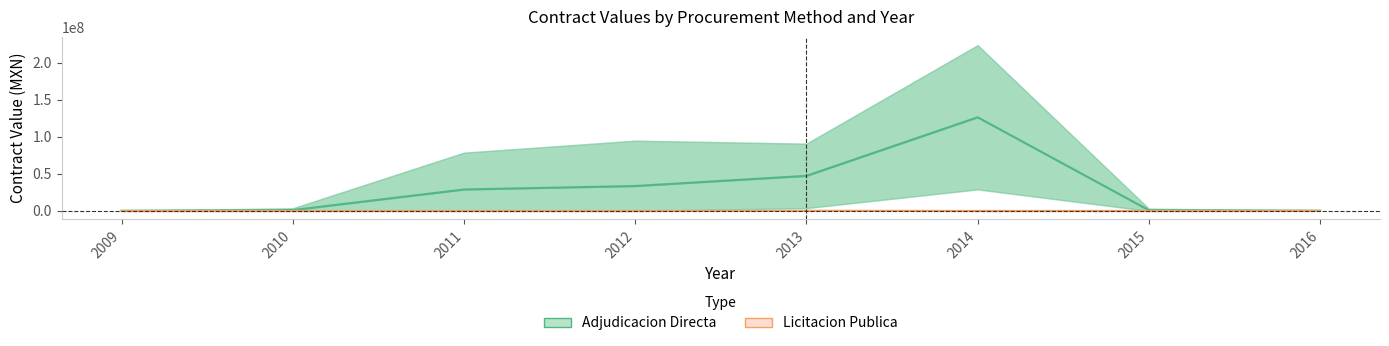

True or false: Licitacion Publica and Adjudicacion Directa intersect in this chart.

False